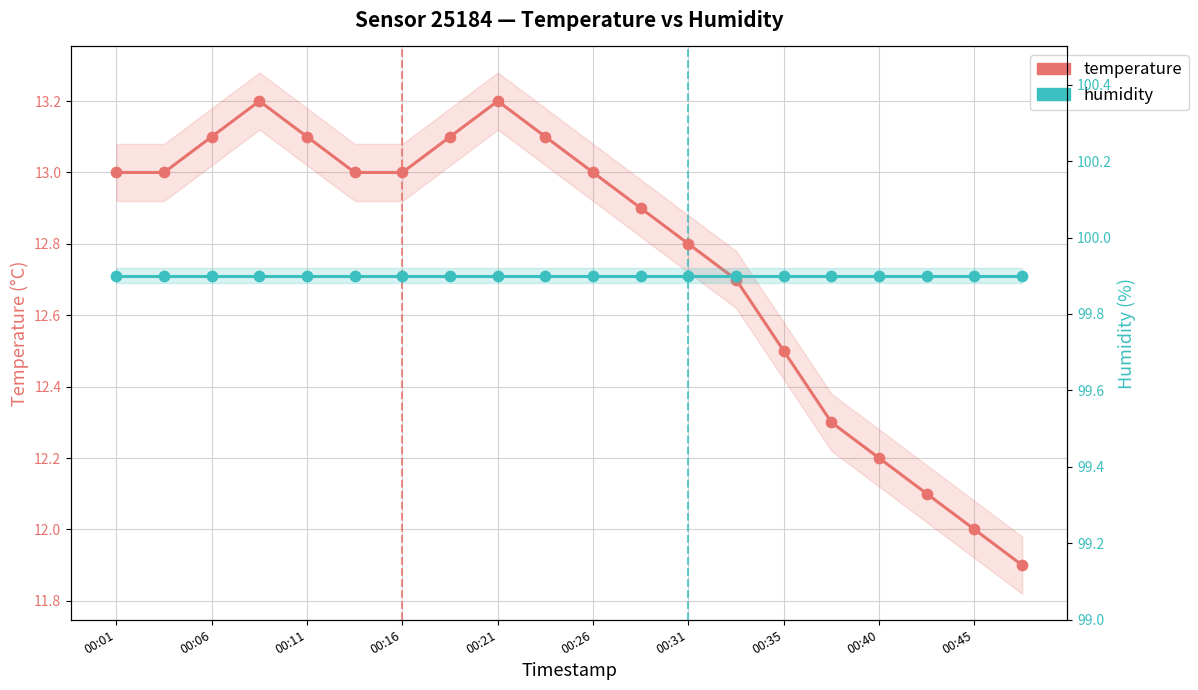

Which series contains the lowest Y value?

temperature